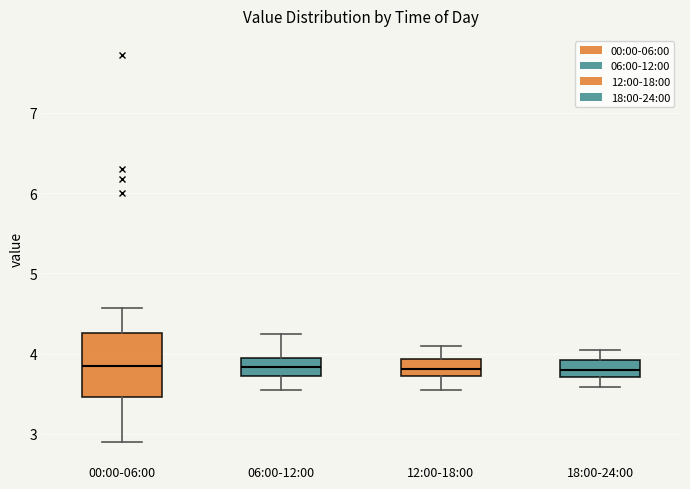

Where is the lower edge of the box for 18:00-24:00 on the y-axis? The values are not printed on the chart, so give them approximately, as read against the axis.

3.7